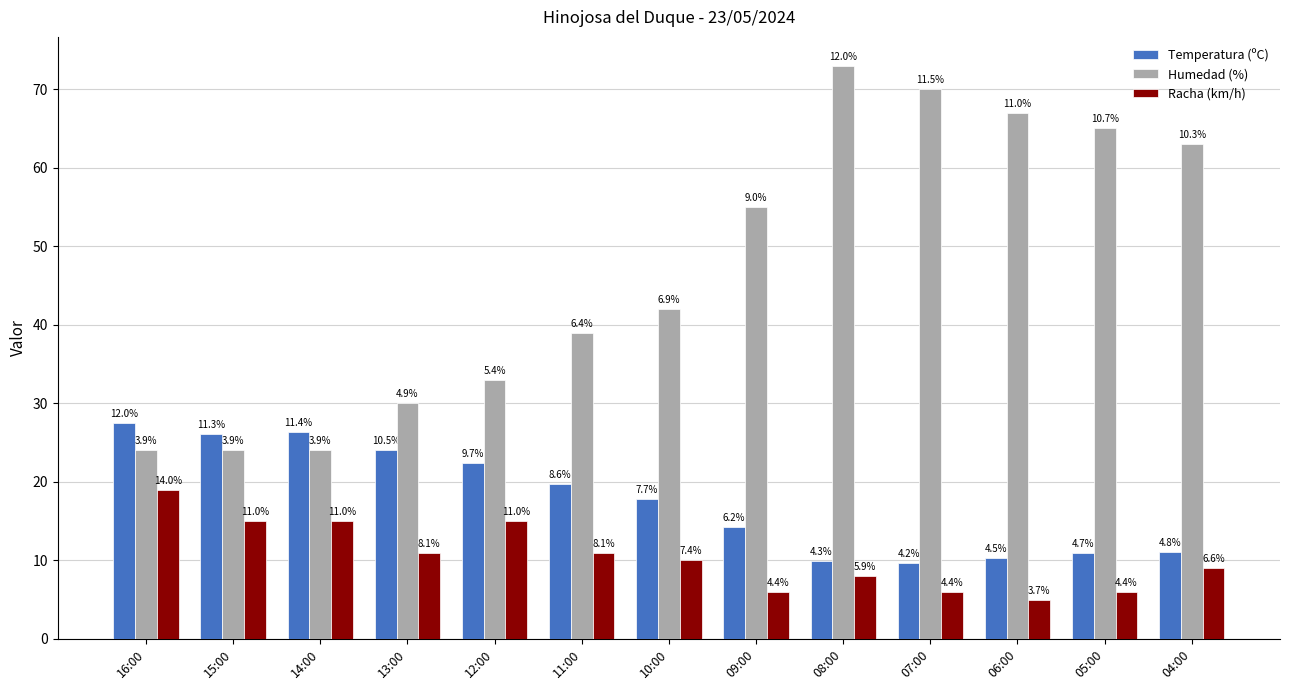

What are all the series names shown in the legend?

Temperatura (ºC), Humedad (%), Racha (km/h)